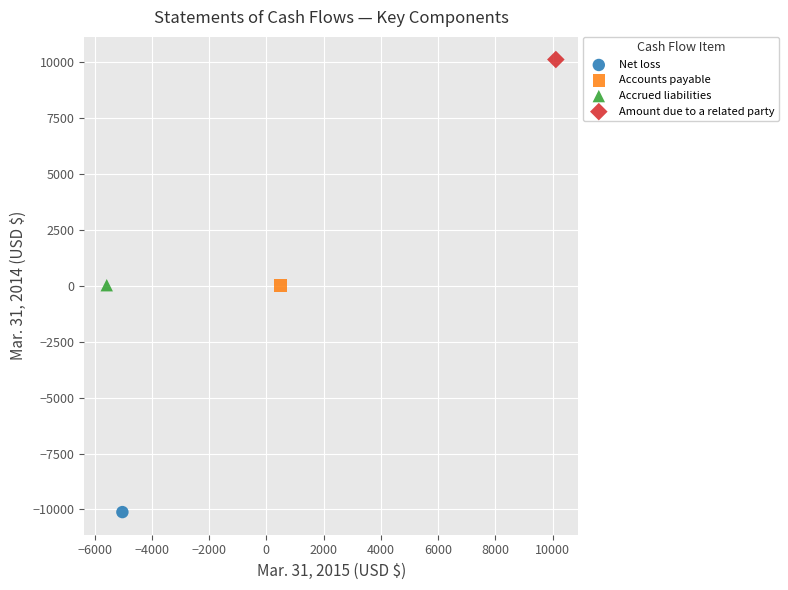

What are all the series names shown in the legend?

Net loss, Accounts payable, Accrued liabilities, Amount due to a related party